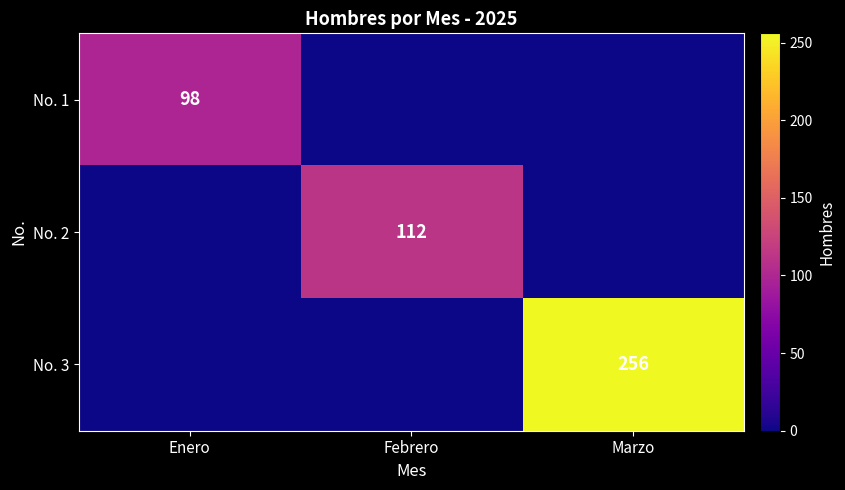

The No. 2 series shows 112 at Febrero. True or false?

True